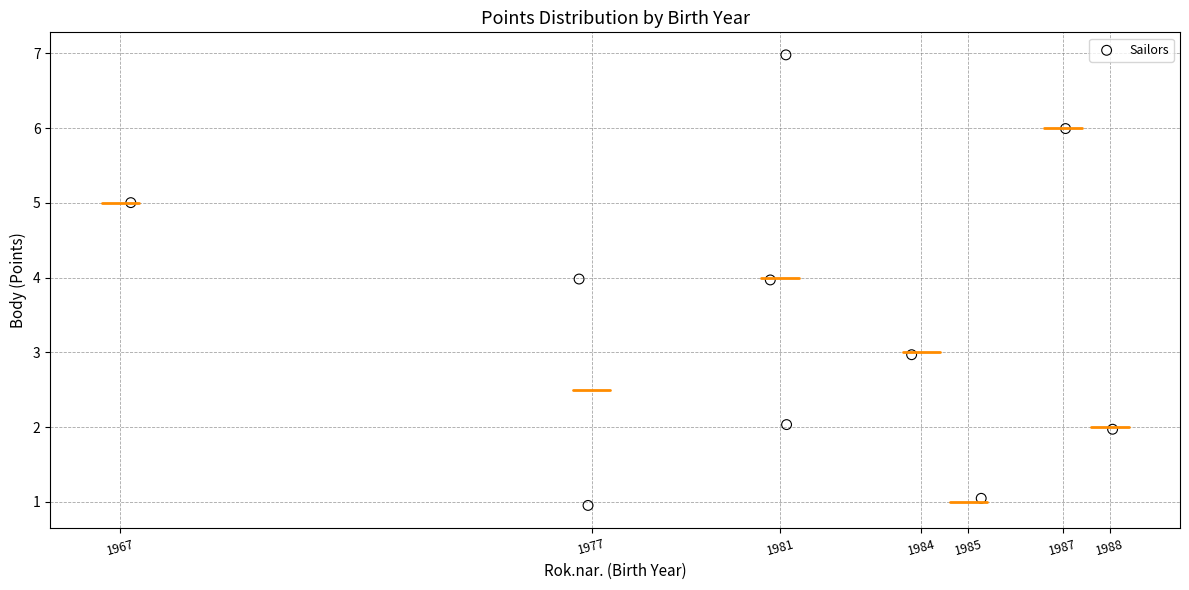

What is the average Y value?

3.5